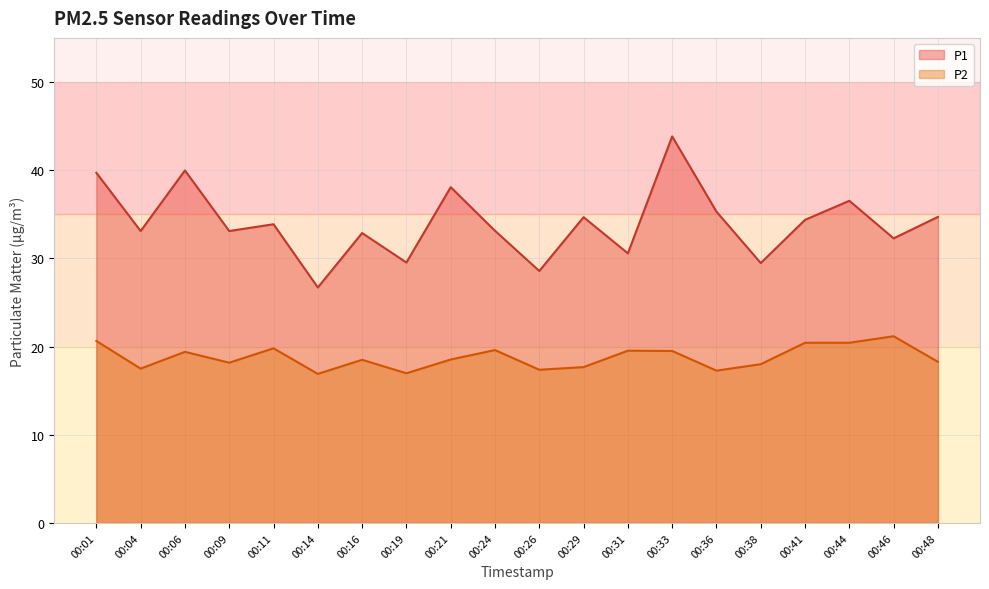

How many interior local valleys does the P2 series have?

6